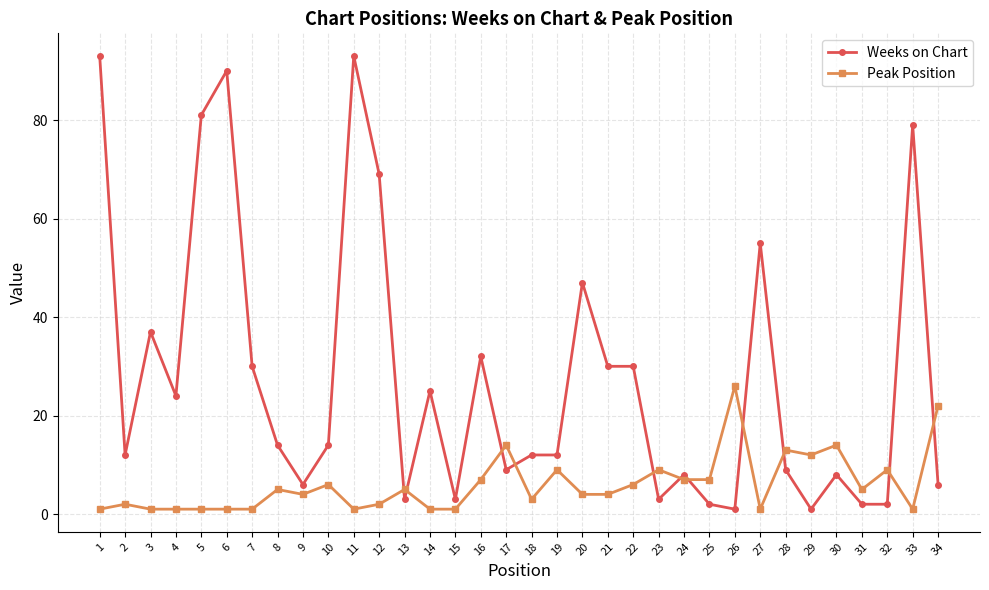

Between 2 and 34, which series saw the biggest shift?

Peak Position